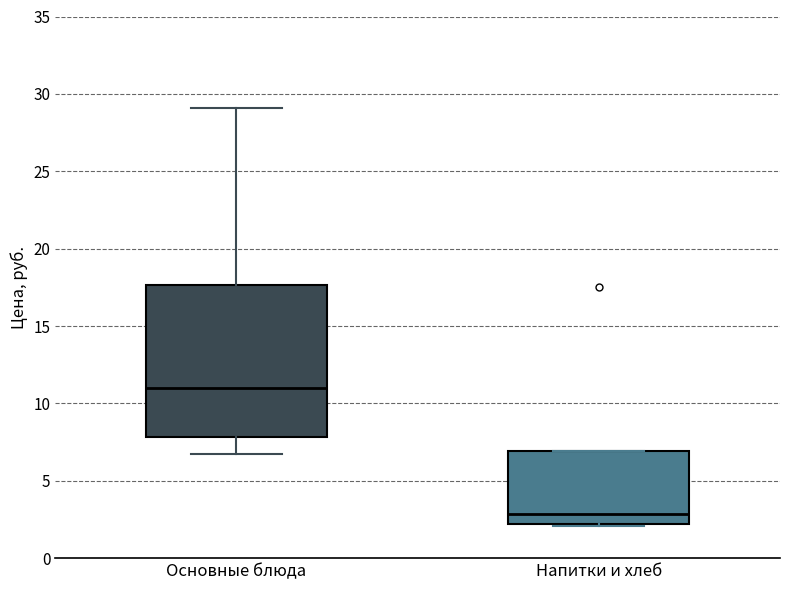

Comparing the boxes themselves (not the whiskers), which one is the tallest?

Основные блюда